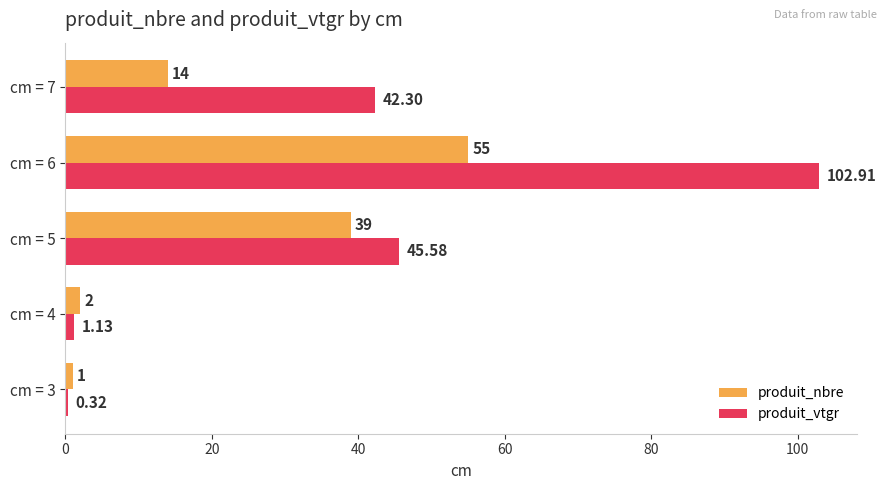

Is the value of produit_nbre at cm = 4 greater than the value of produit_vtgr at cm = 6?

No